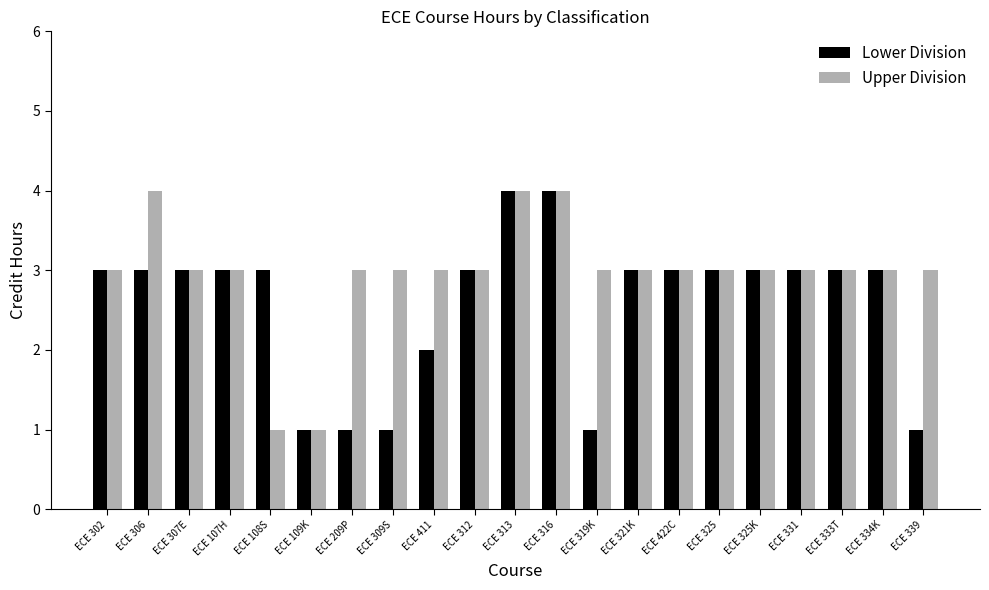

The value of Lower Division at ECE 302 is 3. True or false?

True